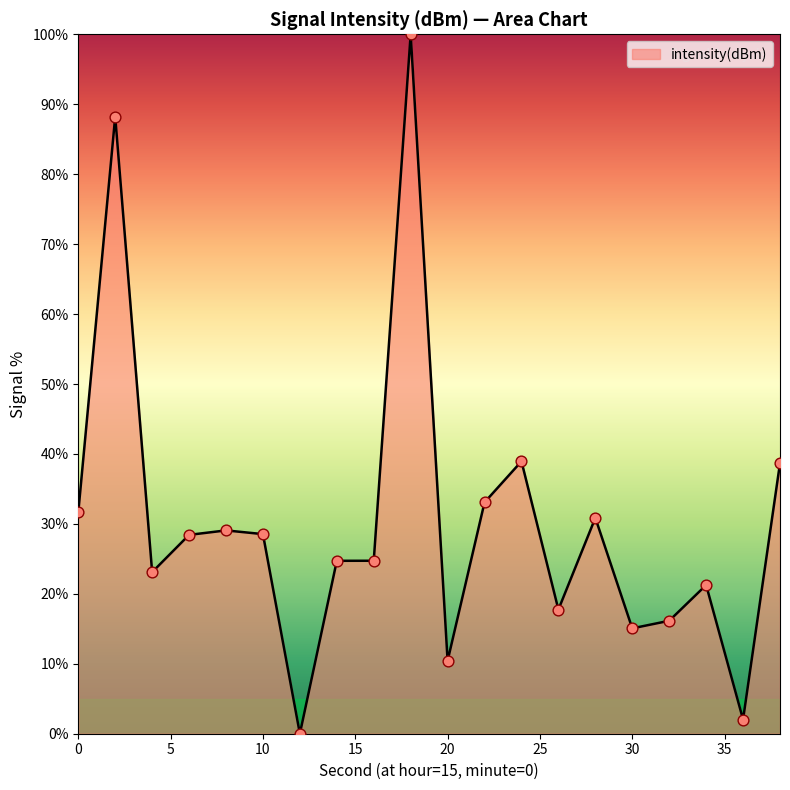

What is the difference between the maximum and minimum values?

100.0